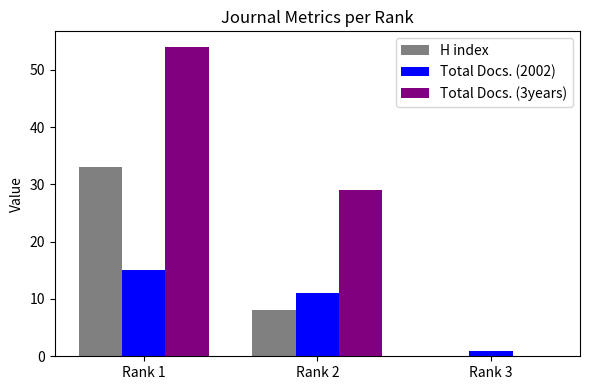

At which category is the sum across all series the highest?

Rank 1